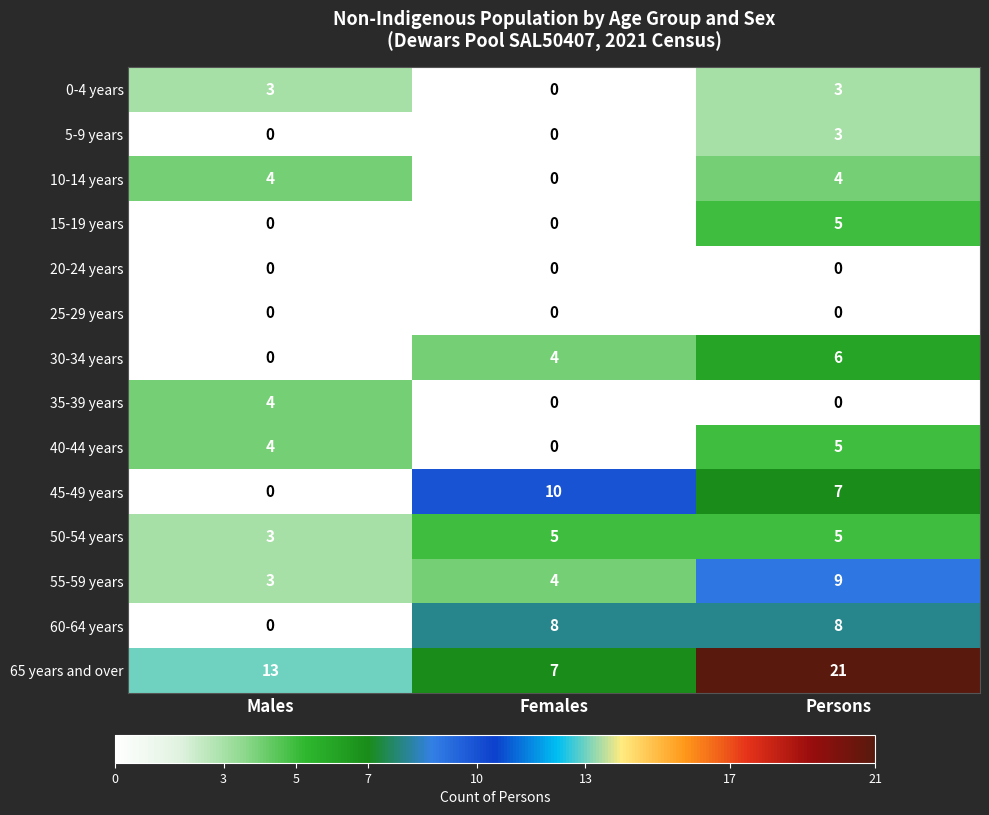

What is the highest value of the 65 years and over series?

21